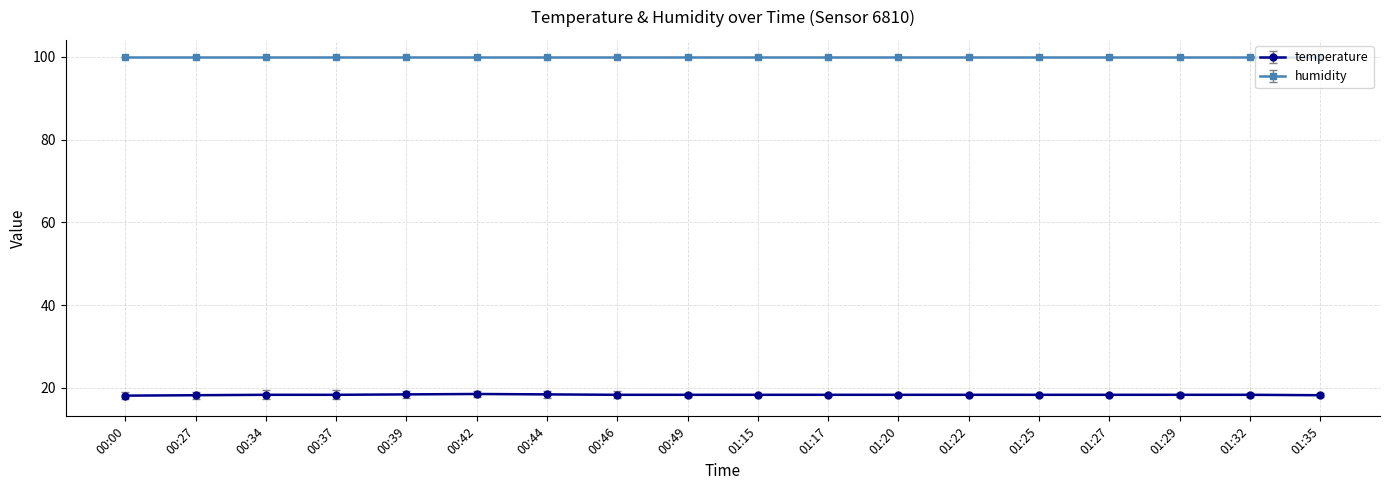

What position from the left is 00:49?

9